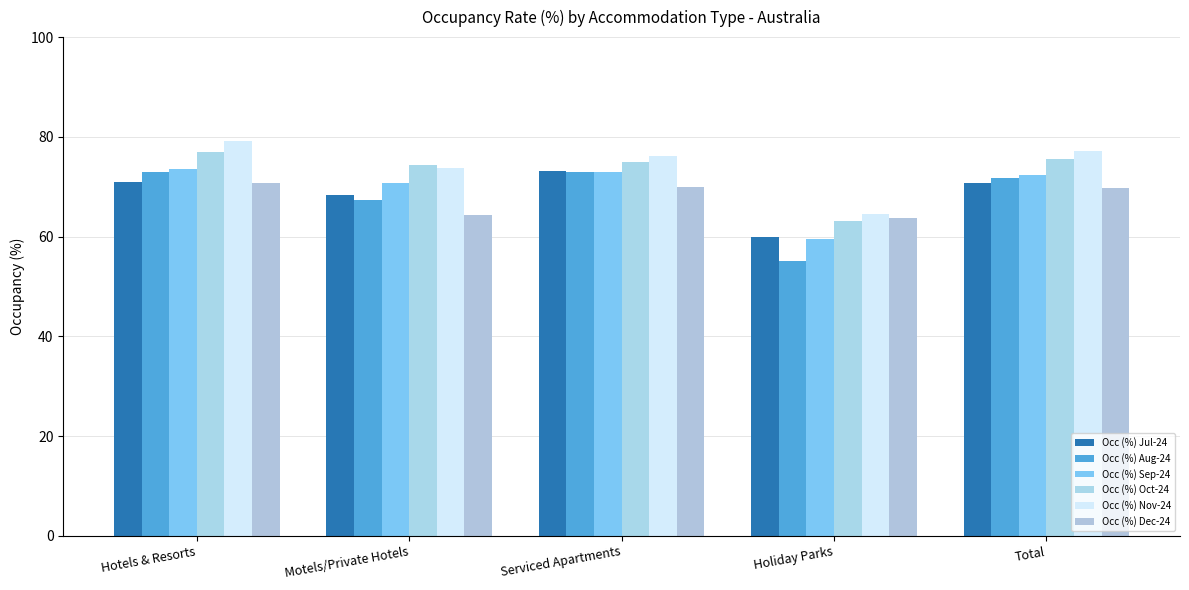

Which category has the lowest value in the Occ (%) Jul-24 series?

Holiday Parks